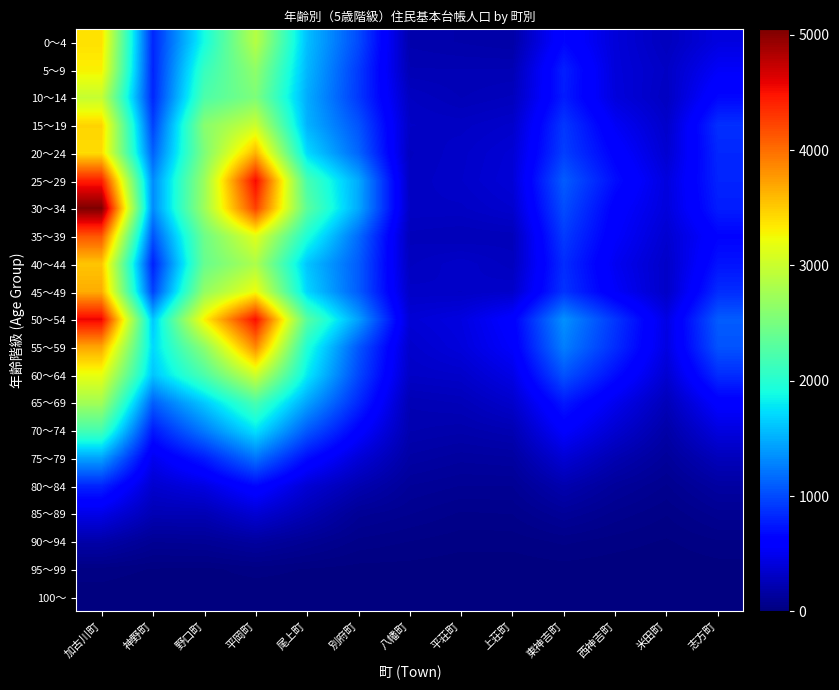

How many categories are shown in the chart?

13